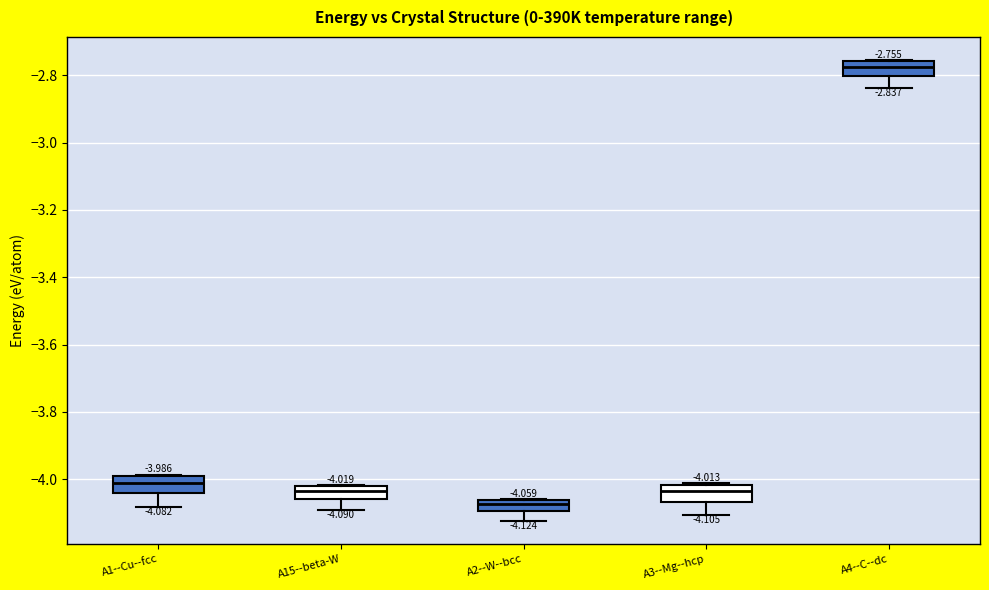

Which box has the highest median line?

A4--C--dc